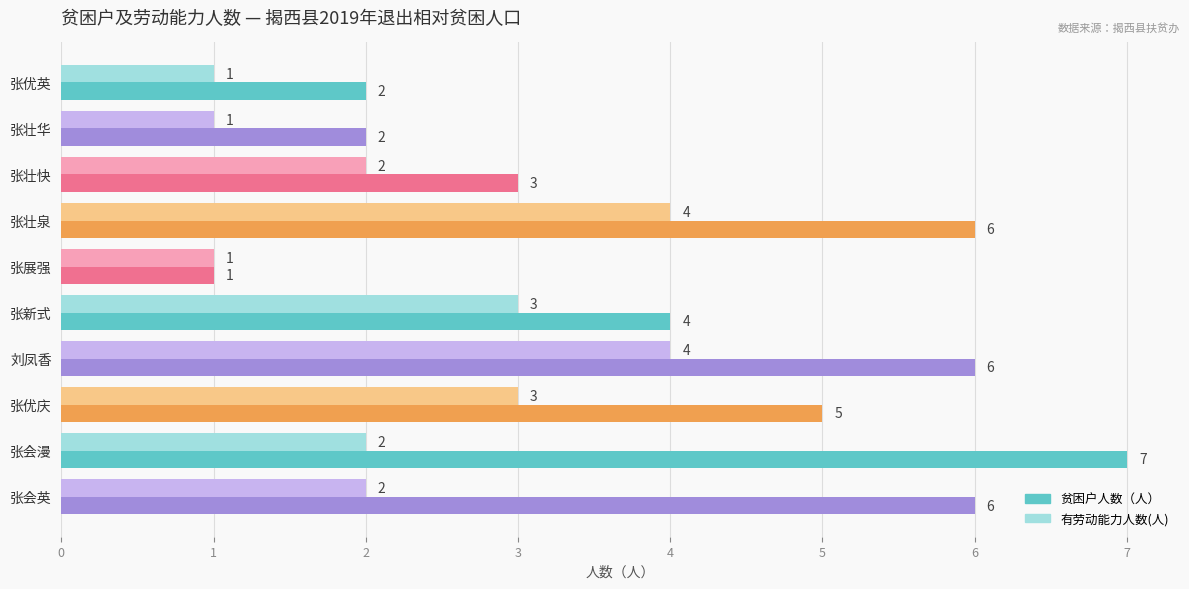

What is the maximum value for 贫困户人数（人）?

7